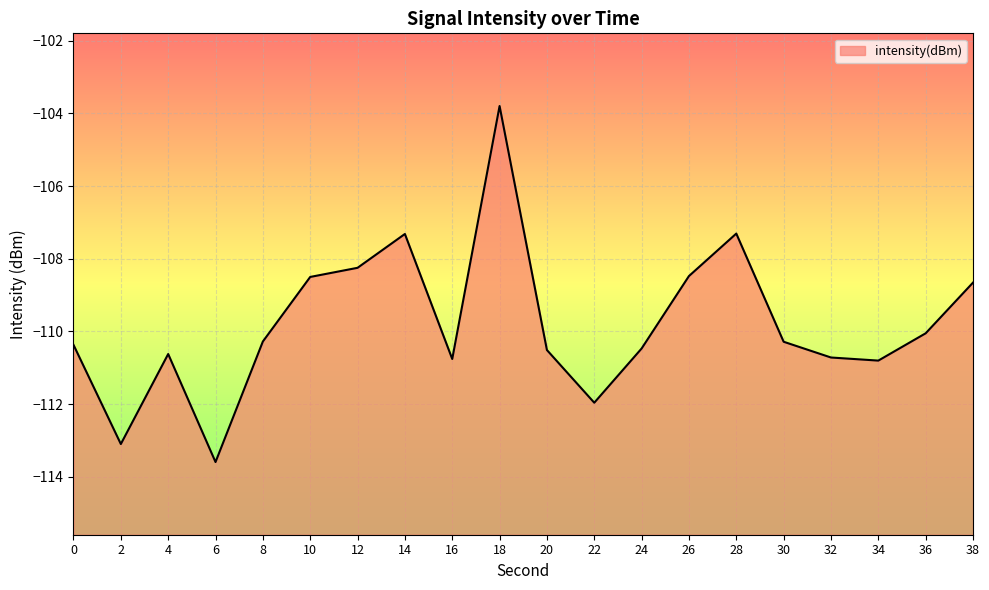

How many lines are shown in the chart?

1